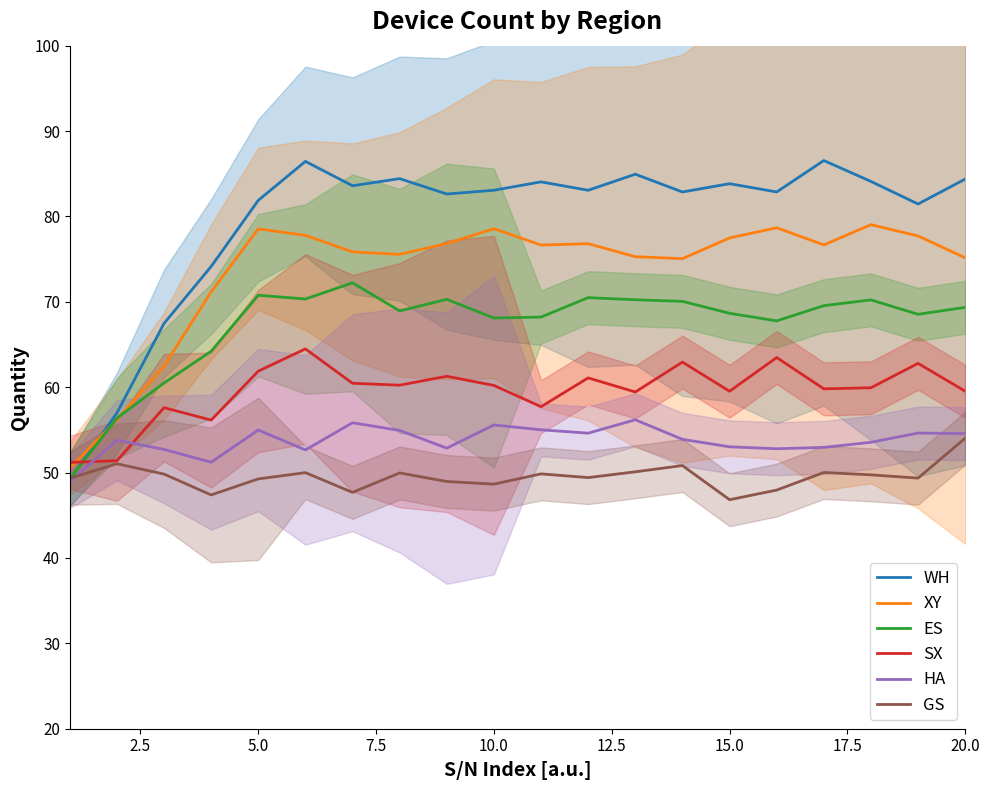

Which series ends up on top after the final intersection of SX and HA?

SX